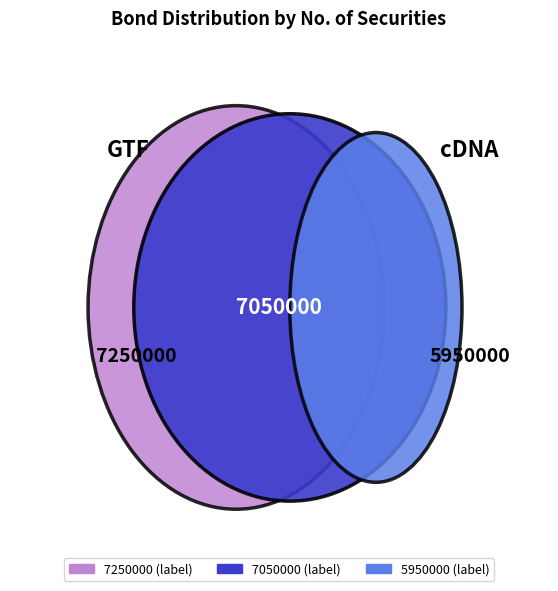

Which category has the smallest portion of the pie?

5950000